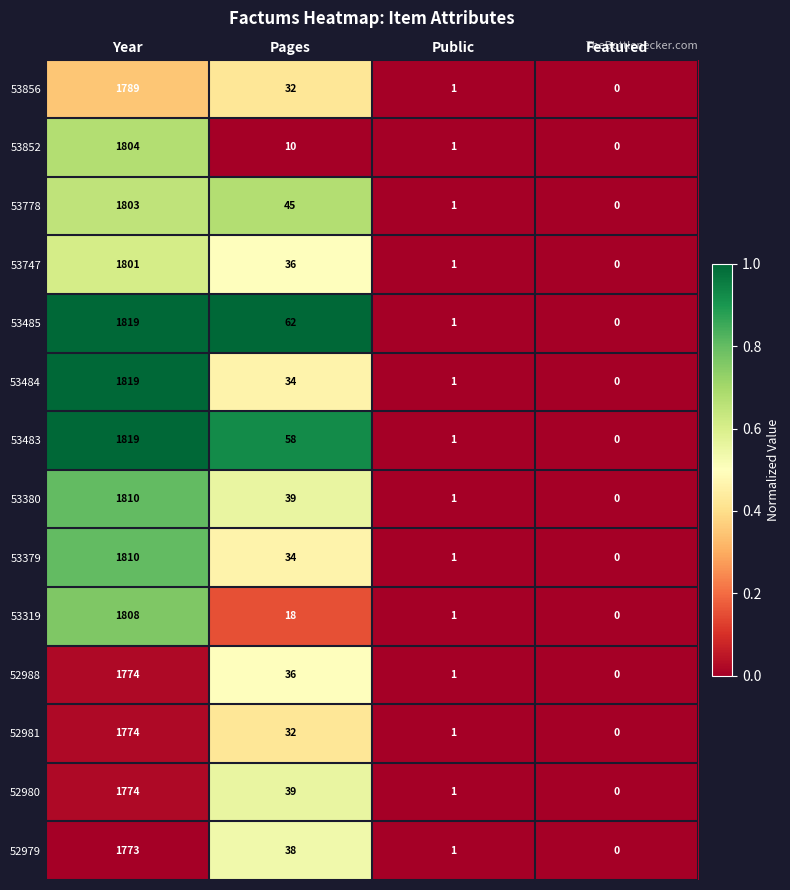

At which label does 53319 reach its minimum?

Featured